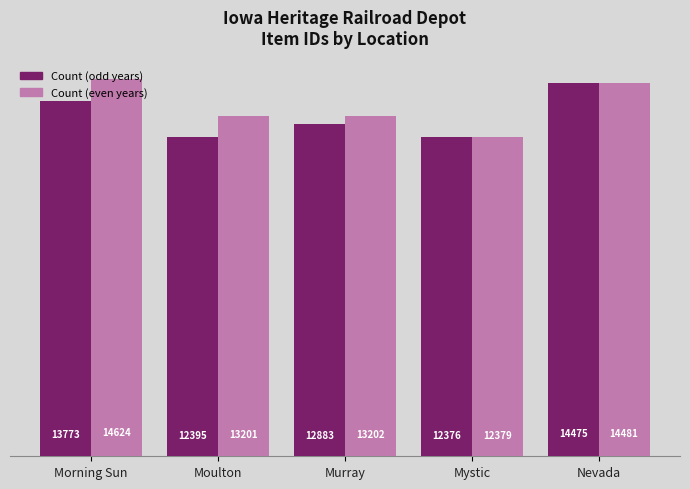

List the series in order of their overall mean, highest first.

Count (even years), Count (odd years)